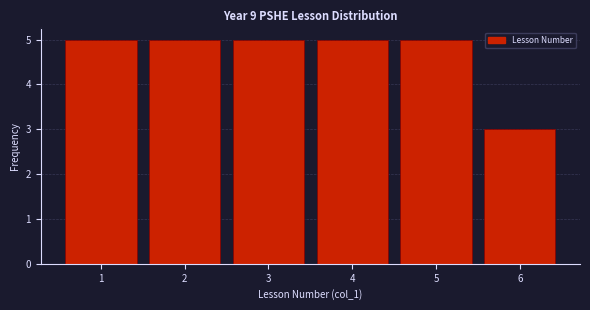

How tall is the bar that spans 4.5 to 5.5 on the x-axis? The values are not printed on the chart, so give them approximately, as read against the axis.

5